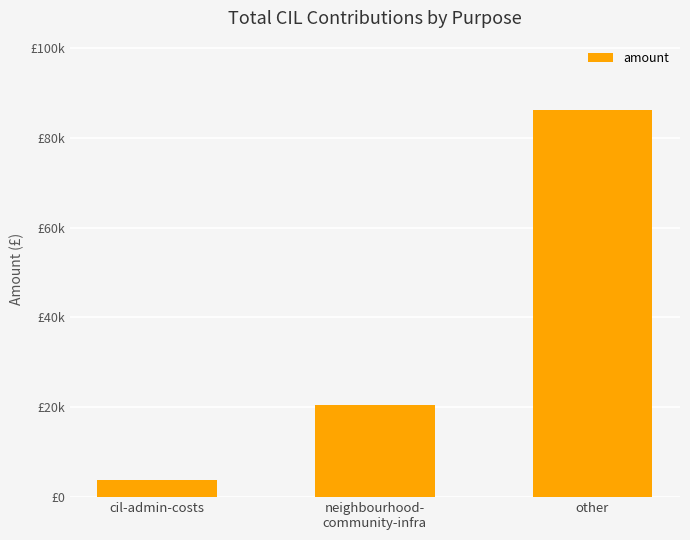

Does the chart contain any negative values?

No